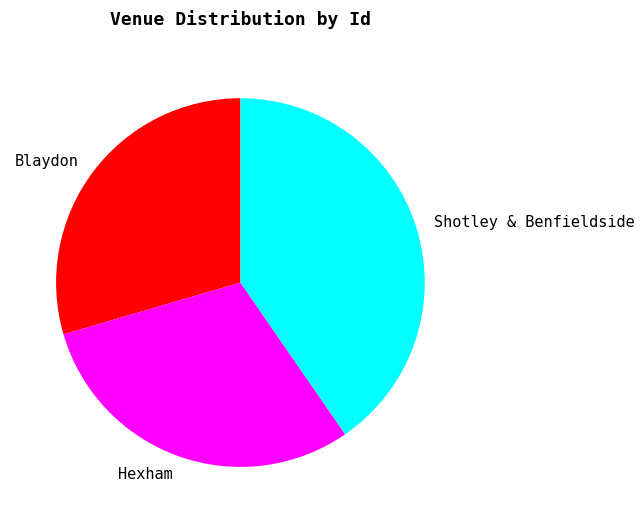

Which category has the smallest portion of the pie?

Blaydon